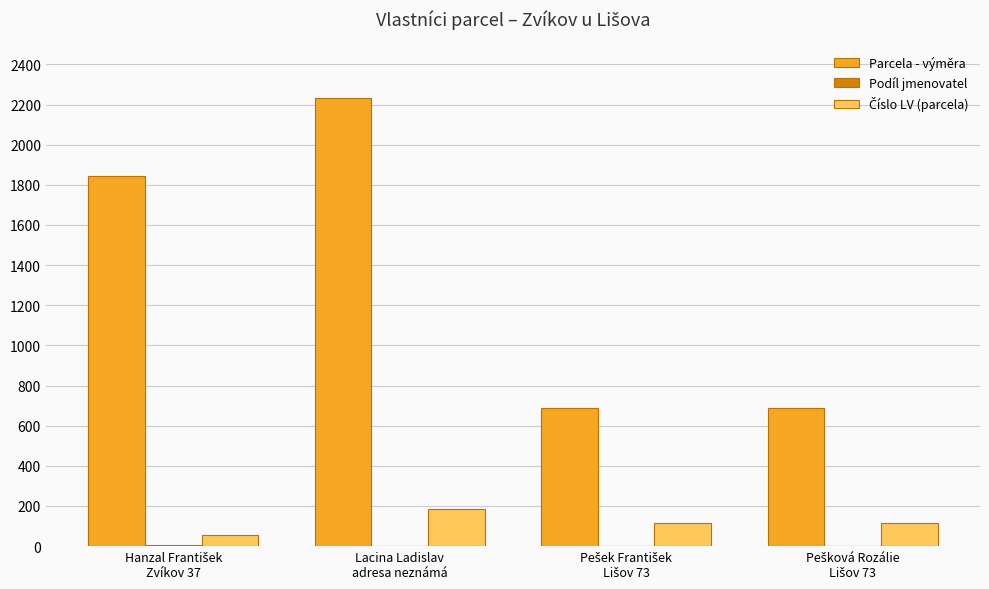

Which series has the largest total across all categories?

Parcela - výměra